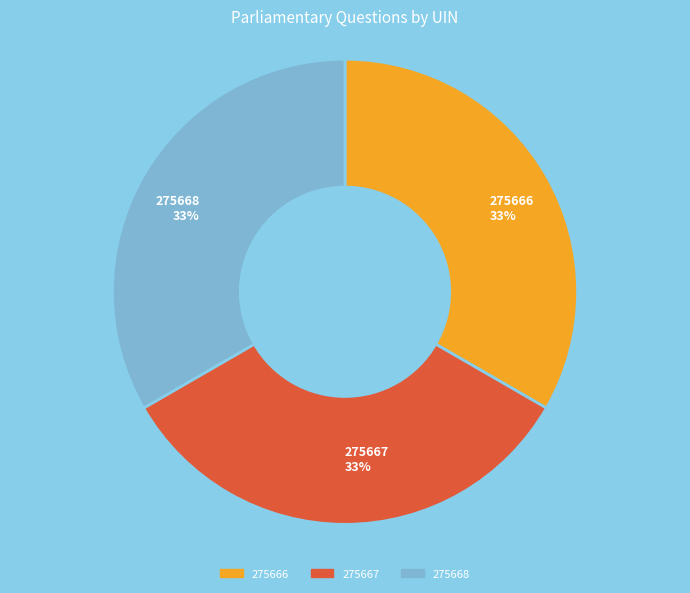

How many slices are in this pie chart?

3